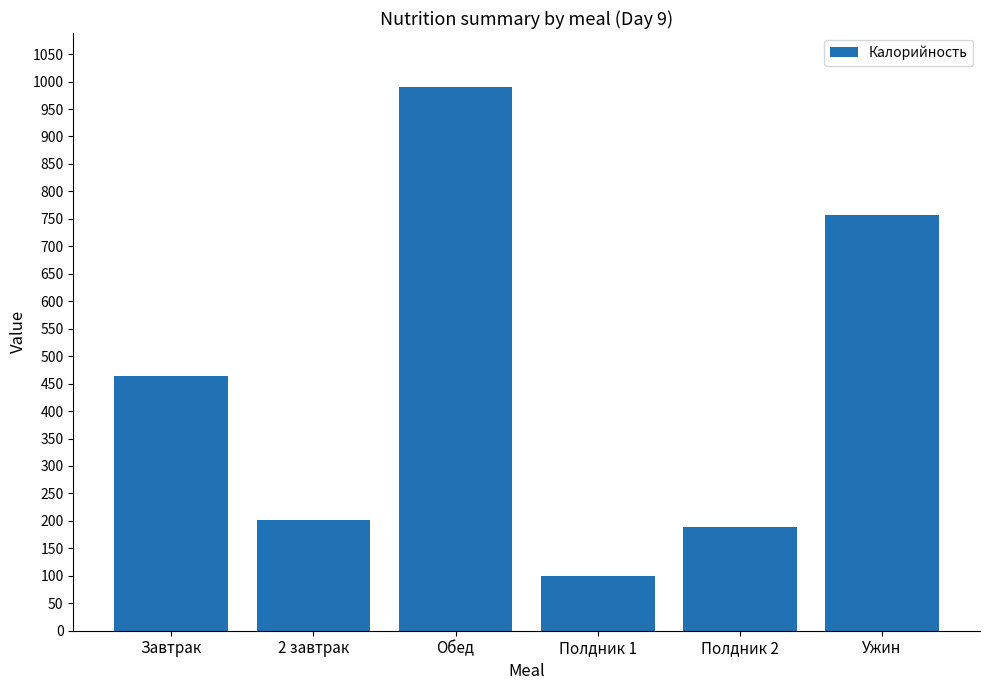

What is the sum of the values at Полдник 2 and Завтрак?

652.0